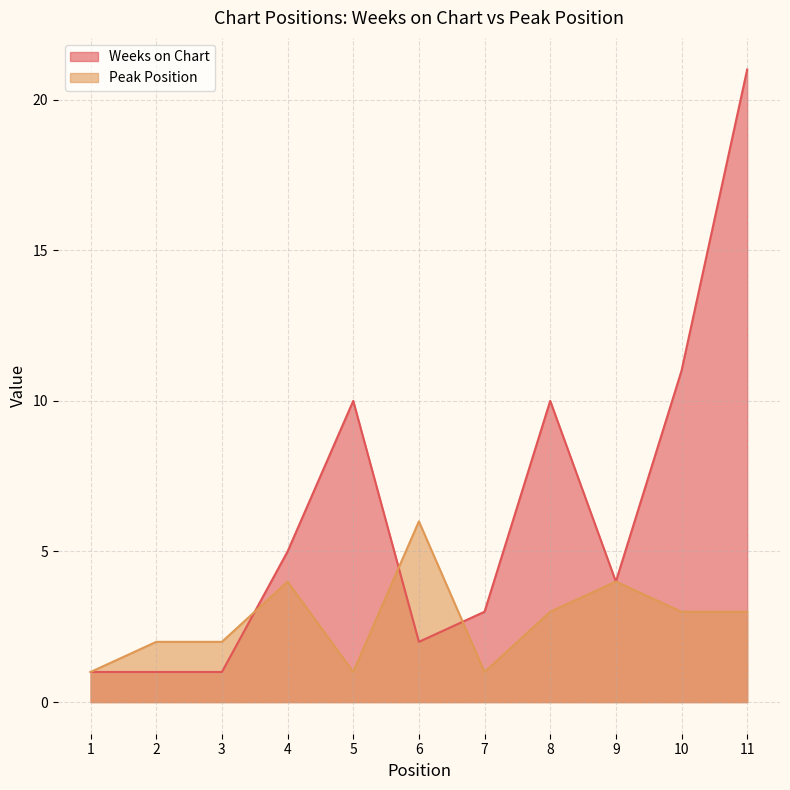

Reading left to right, what are all the values shown in this chart?

Weeks on Chart: 1=1	2=1	3=1	4=5	5=10	6=2	7=3	8=10	9=4	10=11	11=21
Peak Position: 1=1	2=2	3=2	4=4	5=1	6=6	7=1	8=3	9=4	10=3	11=3